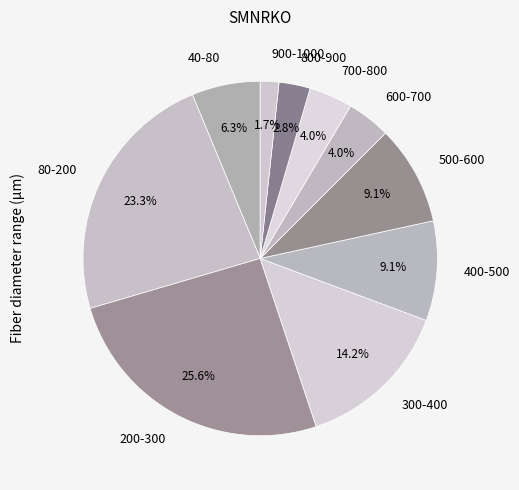

To the nearest percent, what is the difference between the 700-800 and 900-1000 slice percentages?

2%